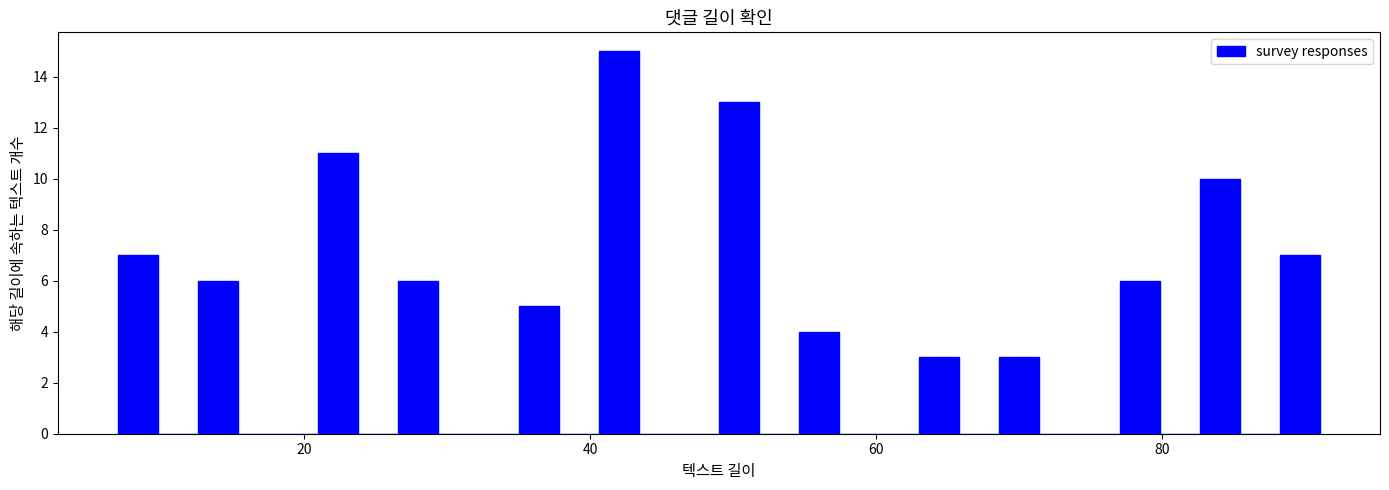

Read against the x-axis, roughly where is the centre of the tallest bar?

42